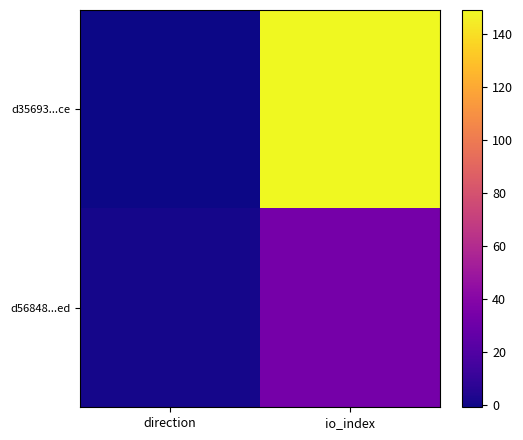

How many series are shown in this chart?

2